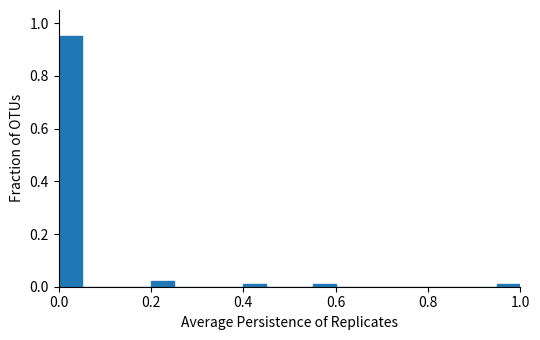

Read against the x-axis, roughly where is the centre of the tallest bar?

0.02